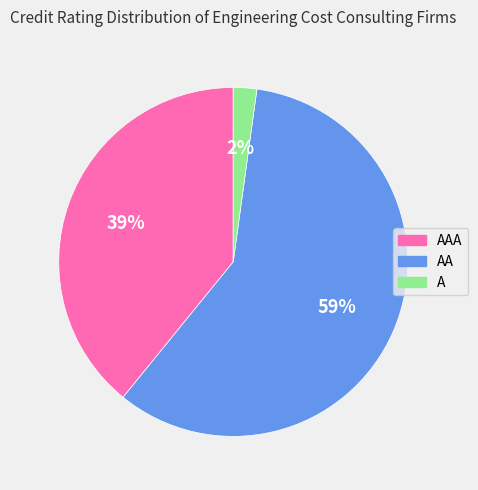

Which category has the biggest portion of the pie?

AA